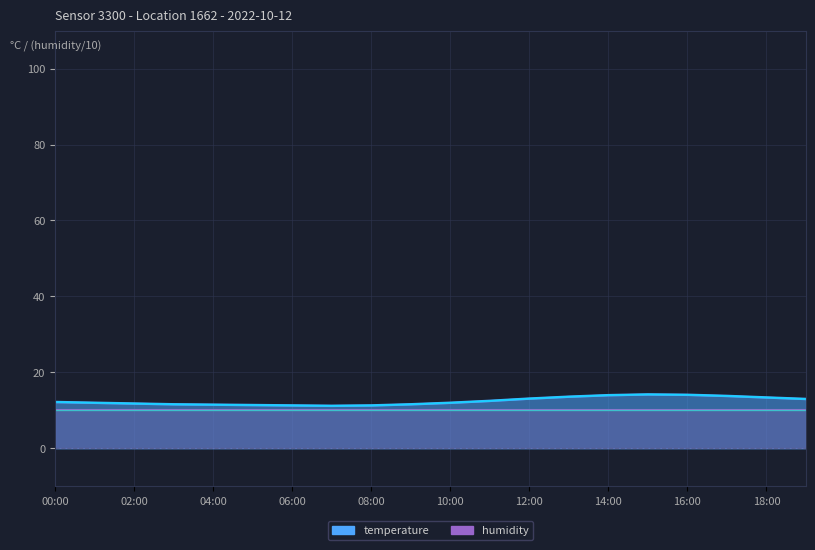

What value does the data have at 03:00?

11.6